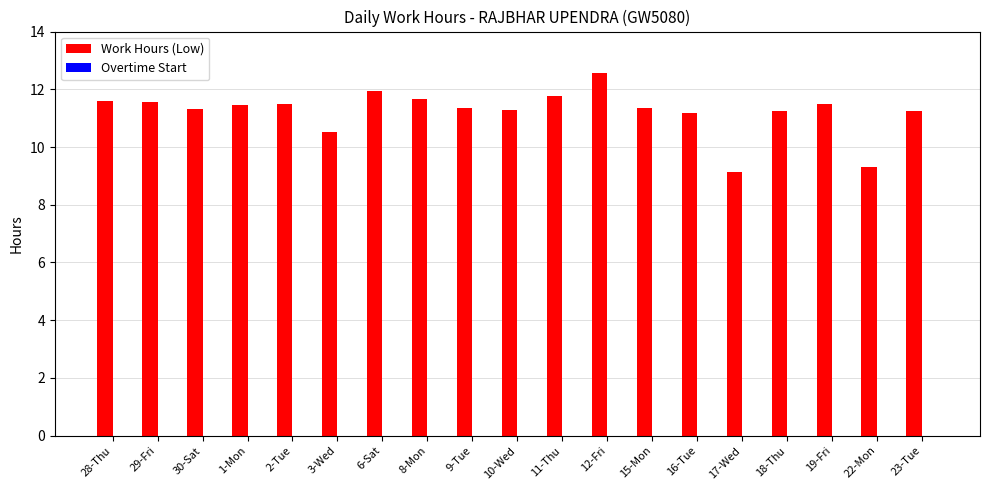

What position from the left is 8-Mon?

8